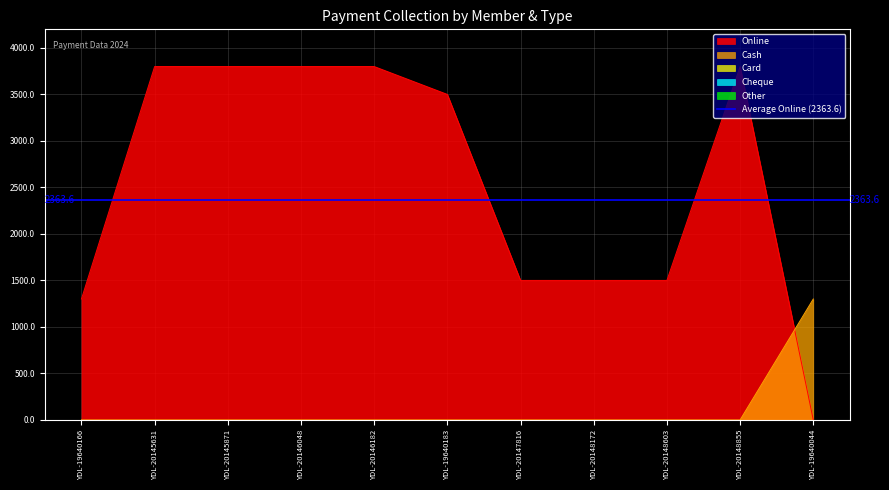

At which label does Cash reach its peak?

YDL-19640044